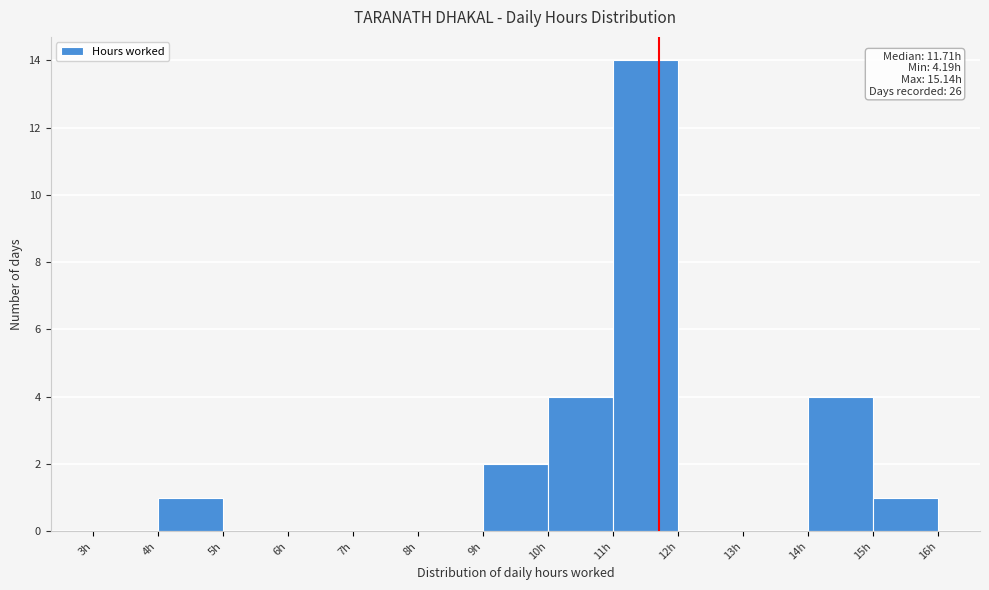

Over which range of the x-axis is the bar tallest?

11 to 12